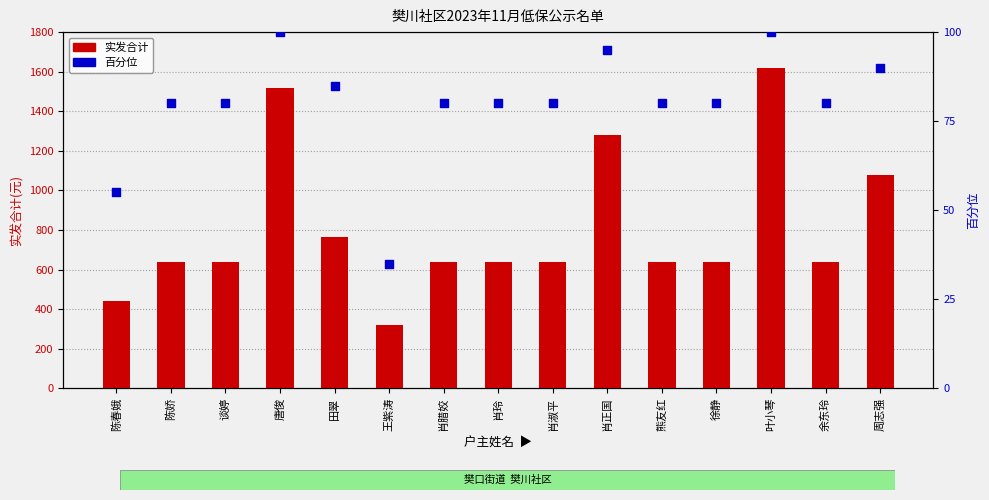

Which series reaches the minimum Y coordinate?

百分位